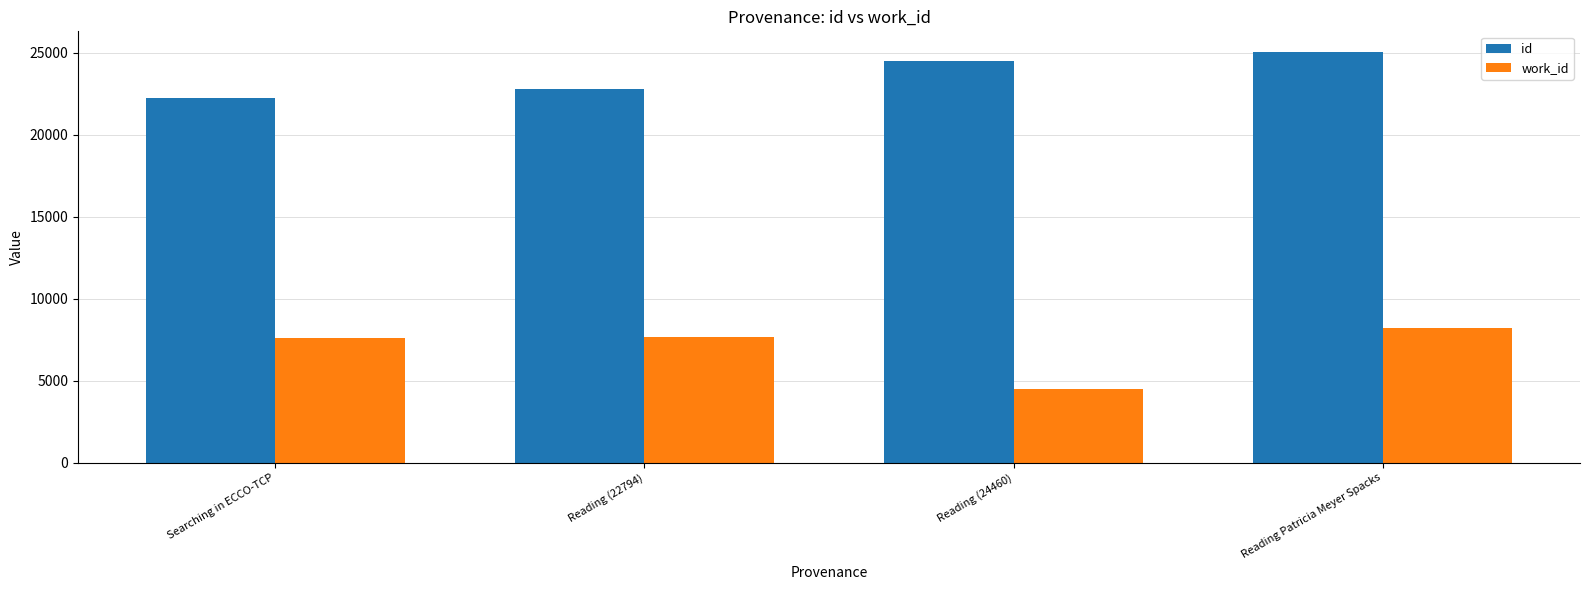

Count the id values in the range 22794 to 25043.

3